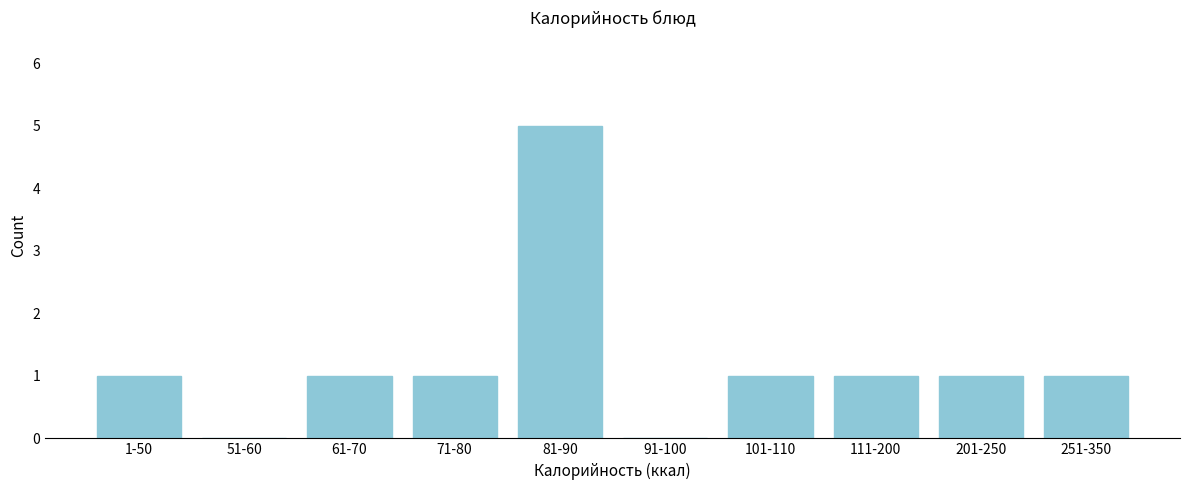

Reading right to left, transcribe all the data shown in this chart.

251-350=1	201-250=1	111-200=1	101-110=1	91-100=0	81-90=5	71-80=1	61-70=1	51-60=0	1-50=1